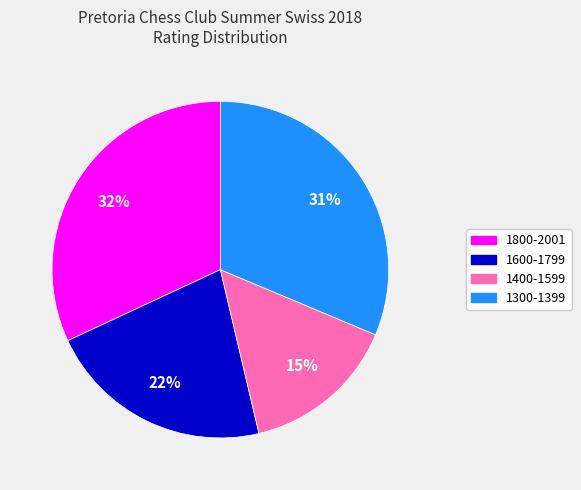

To the nearest percent, what is the difference between the largest and smallest slice percentages?

17%